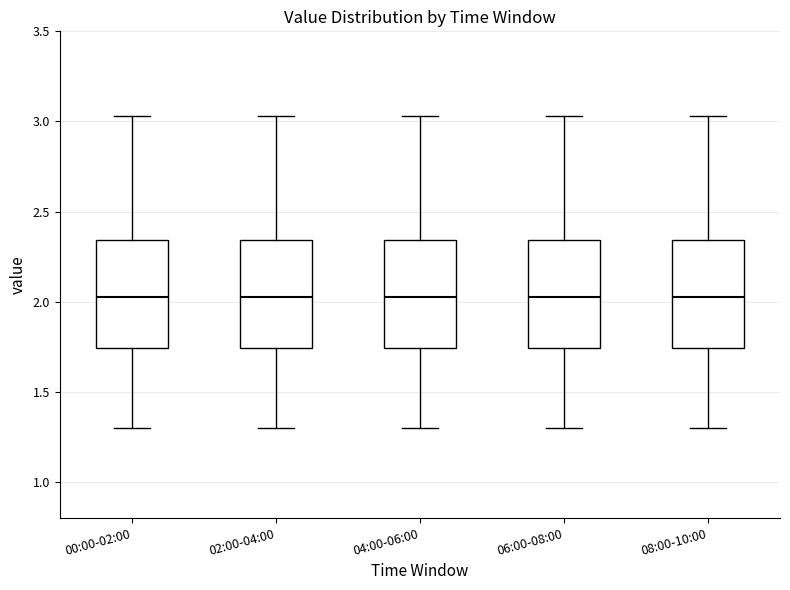

Reading left to right, transcribe this box plot: for each box, give where its median line is, the range the box spans, and where its two whiskers end, as read against the y-axis. The values are not printed on the chart, so give them approximately, as read against the axis.

00:00-02:00: median 2.05, box 1.75 to 2.35, whiskers 1.30 to 3.05
02:00-04:00: median 2.05, box 1.75 to 2.35, whiskers 1.30 to 3.05
04:00-06:00: median 2.05, box 1.75 to 2.35, whiskers 1.30 to 3.05
06:00-08:00: median 2.05, box 1.75 to 2.35, whiskers 1.30 to 3.05
08:00-10:00: median 2.05, box 1.75 to 2.35, whiskers 1.30 to 3.05